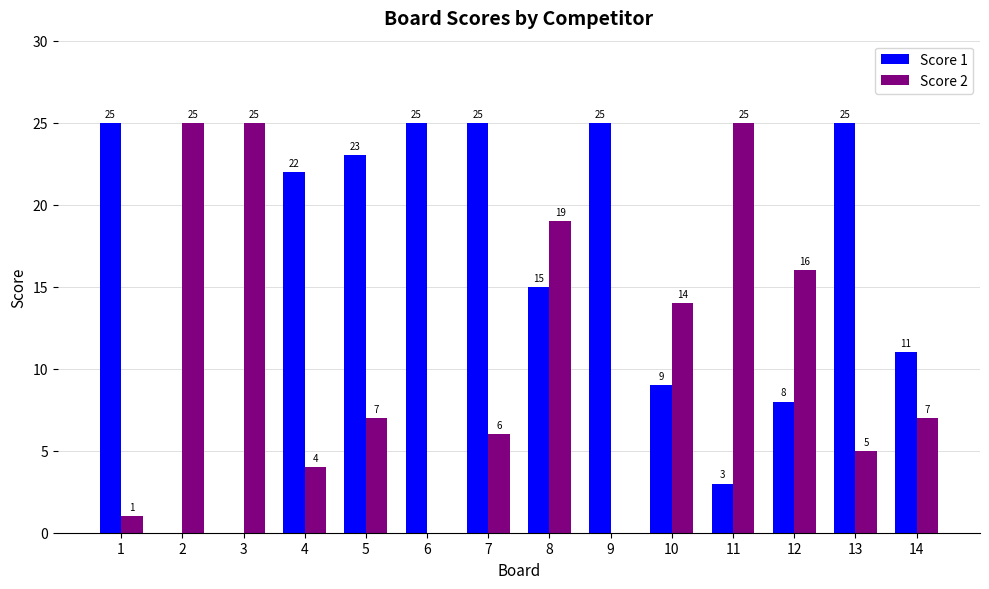

The value of Score 2 at 9 is -9. True or false?

False